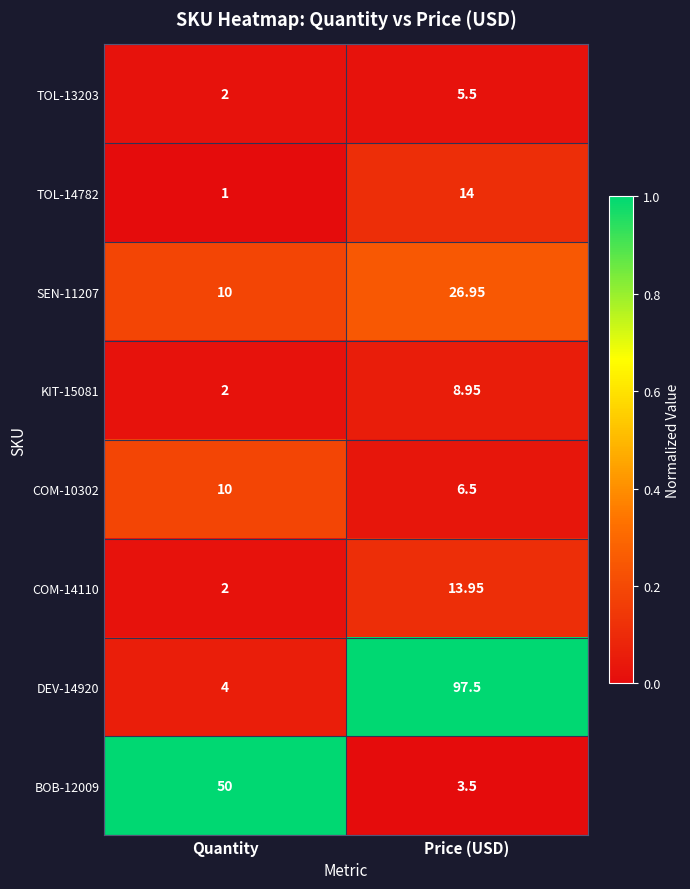

Is the value of TOL-13203 at Price (USD) greater than the value of TOL-14782 at Quantity?

Yes